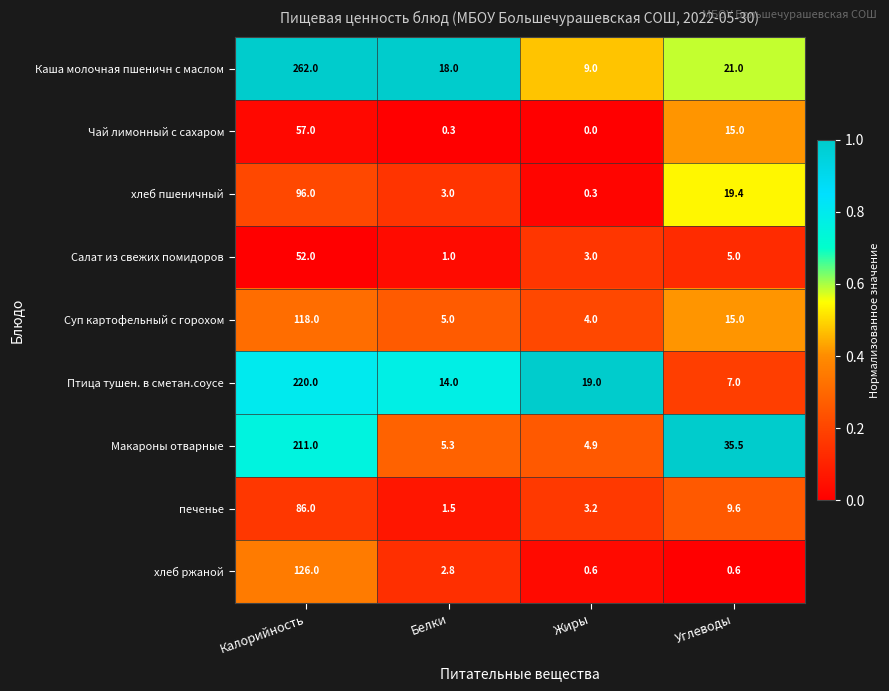

Which label corresponds to the largest value in the chart?

Калорийность